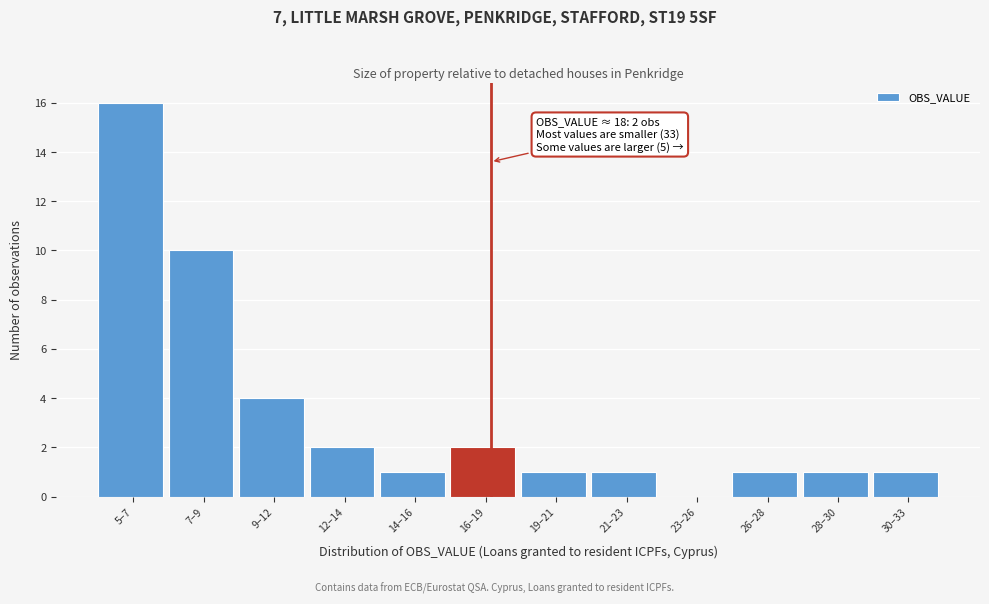

Reading left to right, extract all data points from this chart.

5–7=16	7–9=10	9–12=4	12–14=2	14–16=1	16–19=2	19–21=1	21–23=1	23–26=0	26–28=1	28–30=1	30–33=1